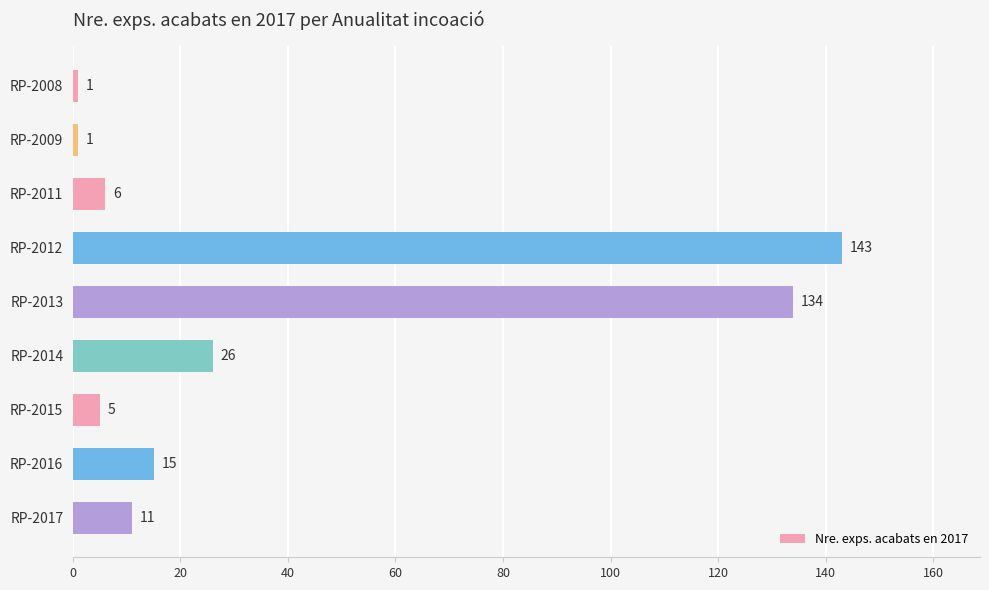

What is the change in value from RP-2012 to RP-2015?

-138